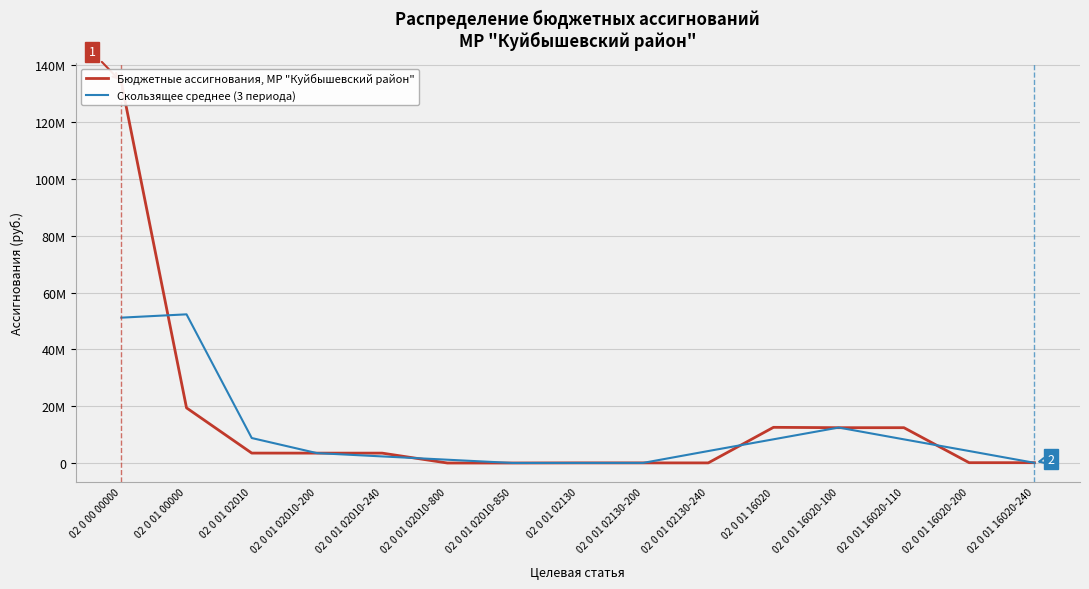

List the series in order of their overall mean, highest first.

Бюджетные ассигнования, МР "Куйбышевский район", Скользящее среднее (3 периода)